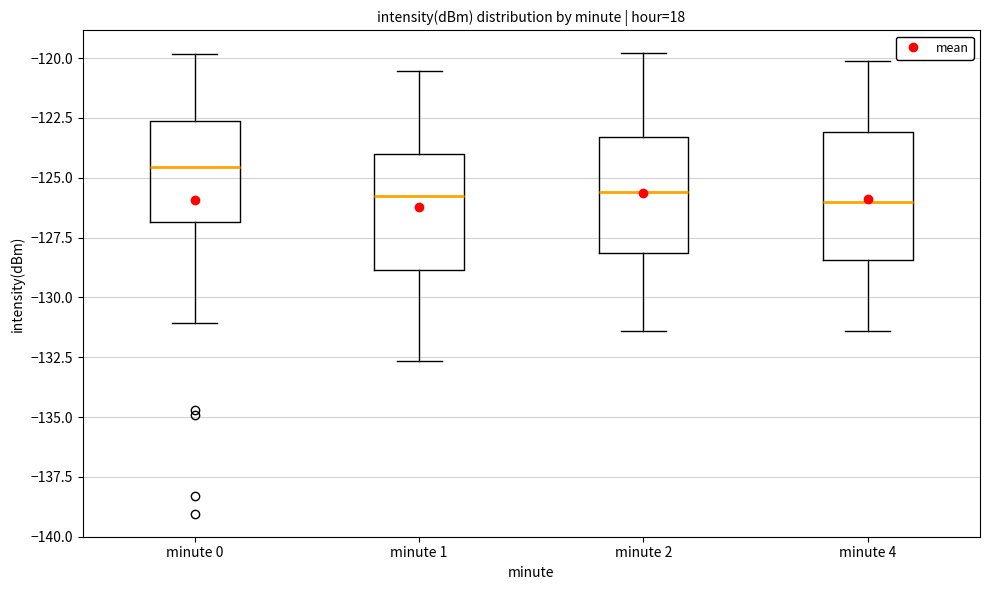

Where does the upper whisker of the box for minute 1 end on the y-axis? The values are not printed on the chart, so give them approximately, as read against the axis.

-120.5